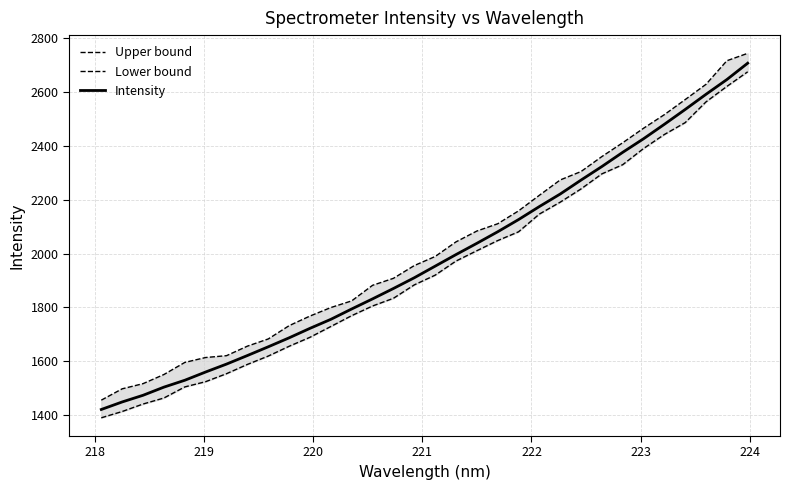

Count the number of data series in this chart.

3